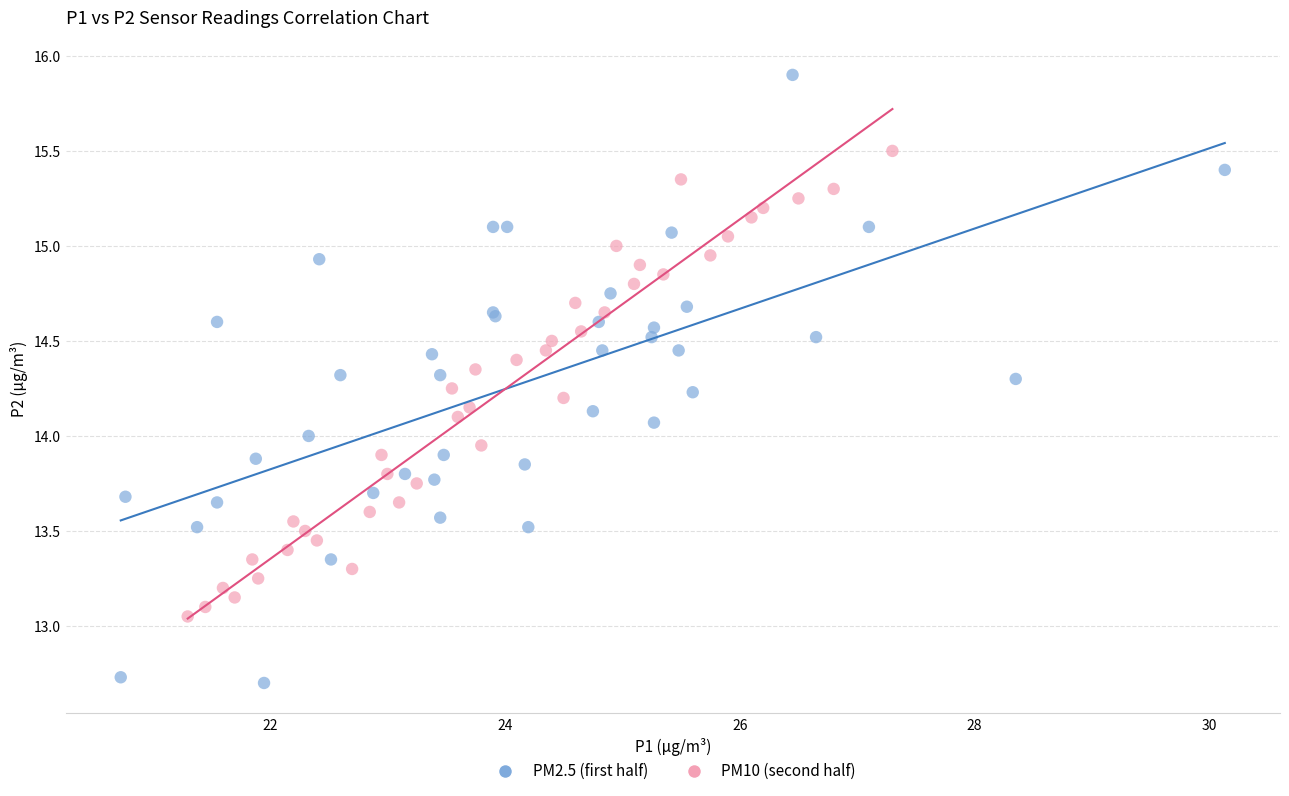

Which series has the widest spread of Y values?

PM2.5 (first half)